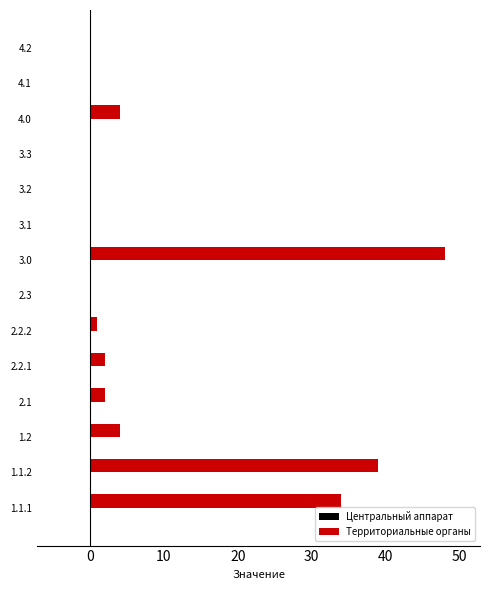

True or false: the data shows -20 at 3.3.

False